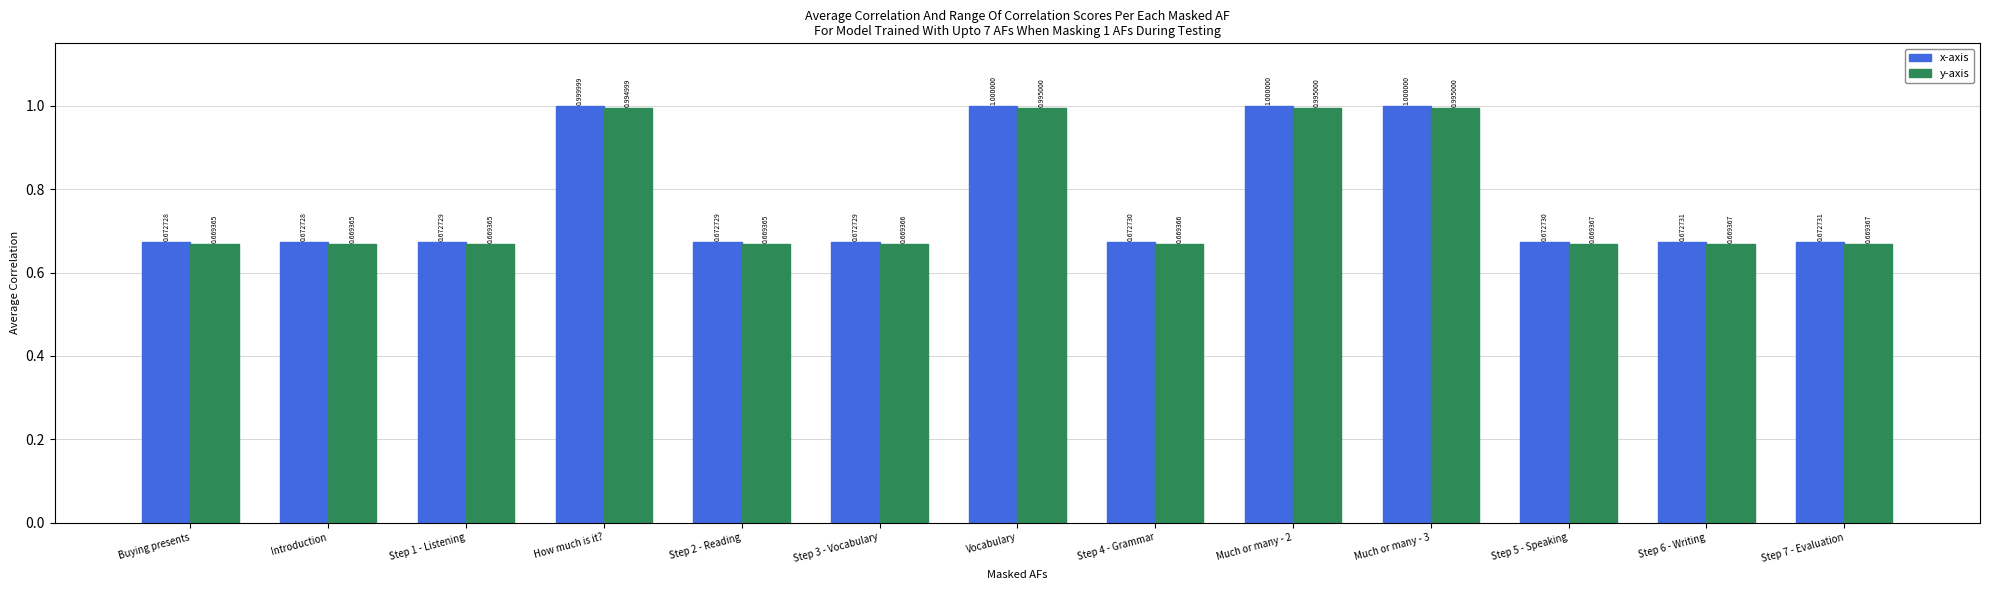

What is the difference between the maximum and minimum values in the x-axis series?

0.3